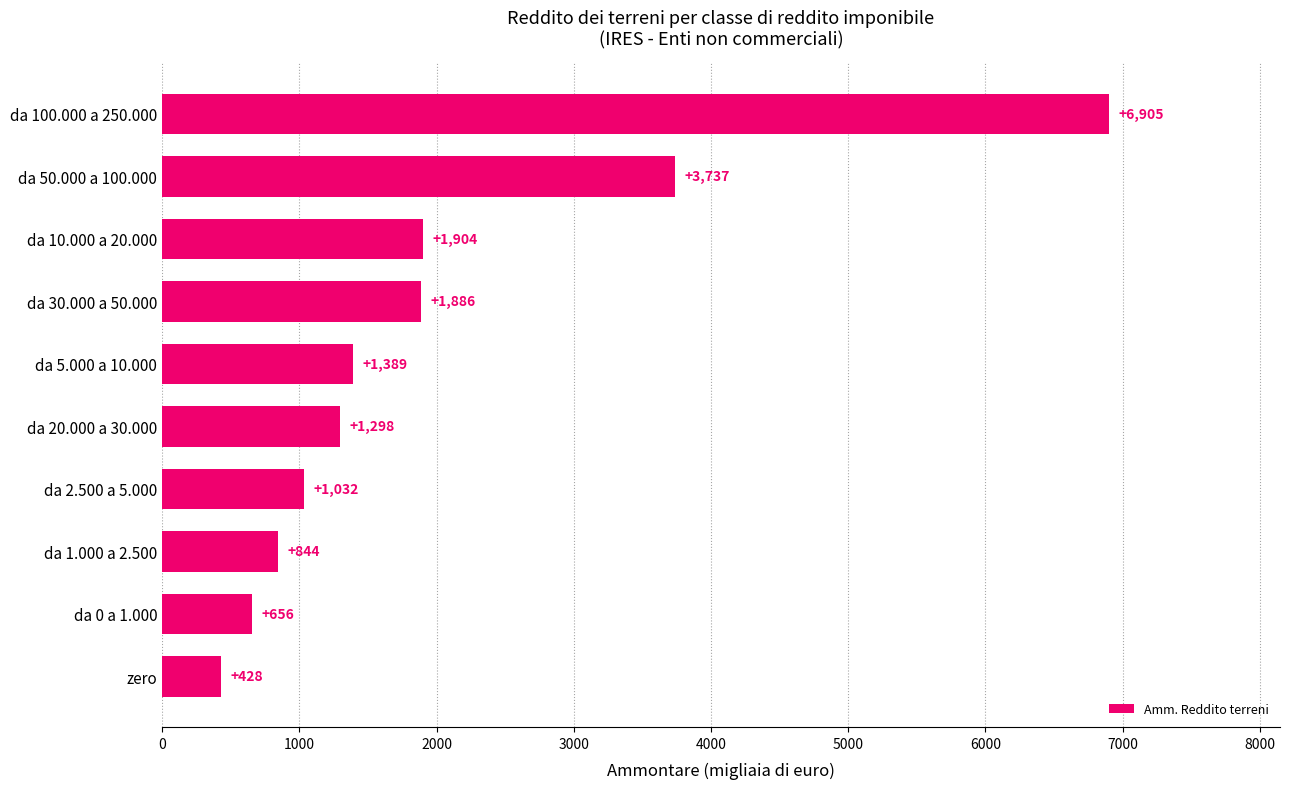

Reading bottom to top, list all the values displayed in this chart.

zero=428	da 0 a 1.000=656	da 1.000 a 2.500=844	da 2.500 a 5.000=1032	da 20.000 a 30.000=1298	da 5.000 a 10.000=1389	da 30.000 a 50.000=1886	da 10.000 a 20.000=1904	da 50.000 a 100.000=3737	da 100.000 a 250.000=6905